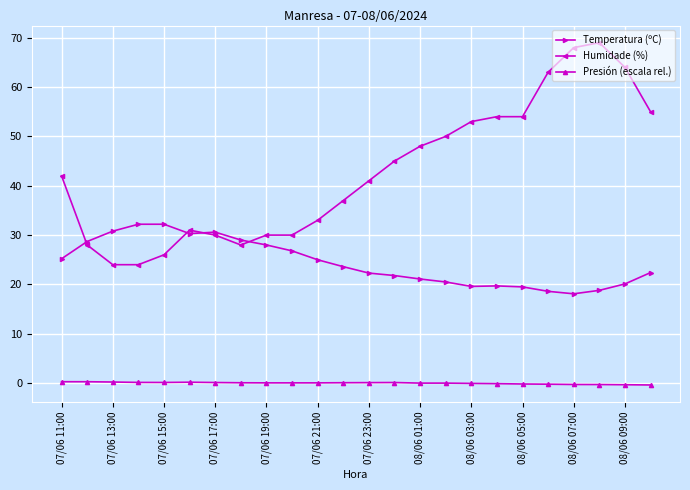

How many series are shown in this chart?

3